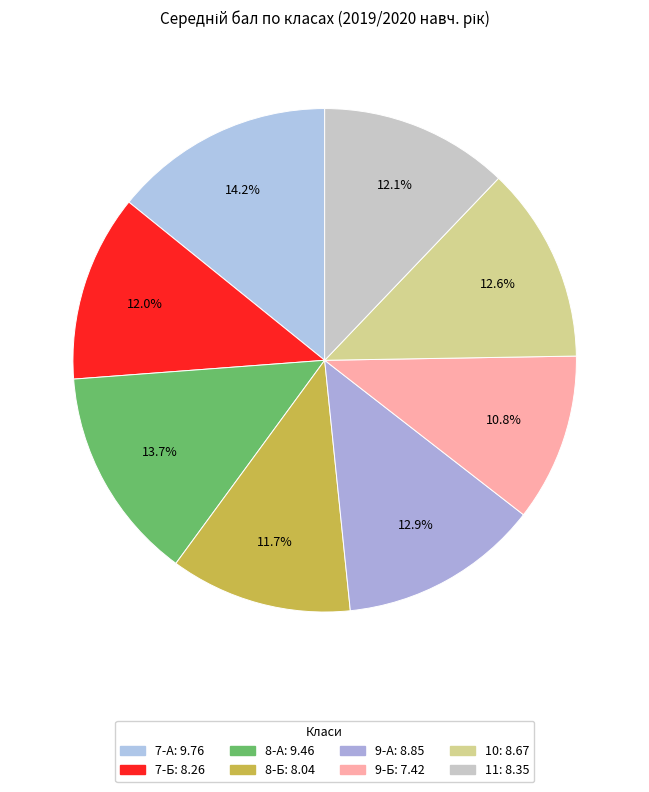

Does 10 account for over 50% of the chart?

No